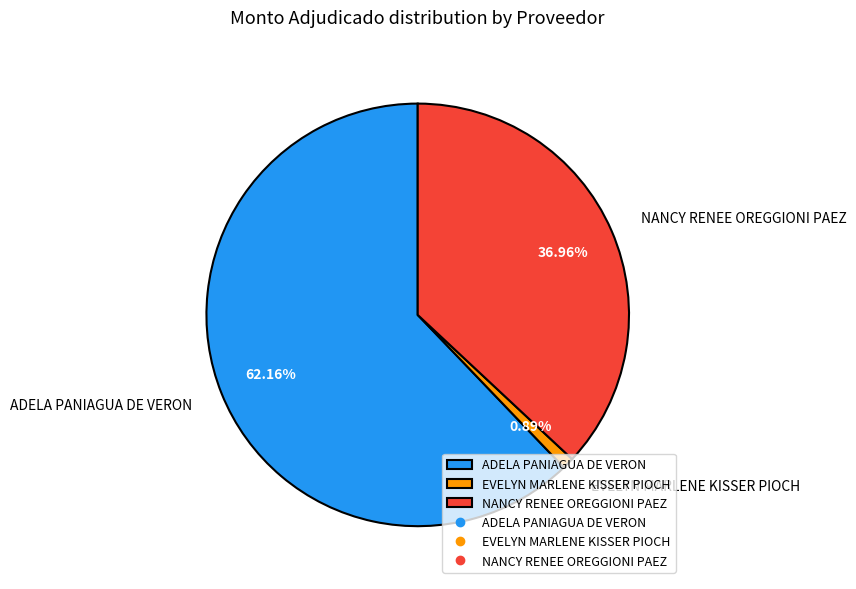

Rank the categories by value from lowest to highest.

EVELYN MARLENE KISSER PIOCH, NANCY RENEE OREGGIONI PAEZ, ADELA PANIAGUA DE VERON